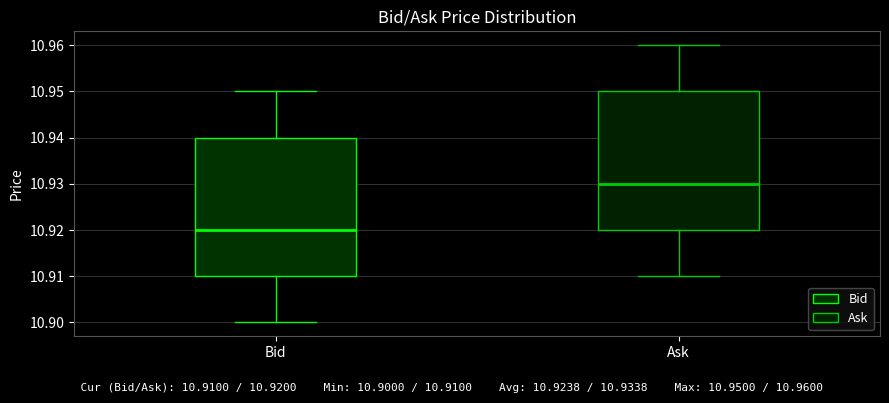

Which box has the lowest median line?

Bid